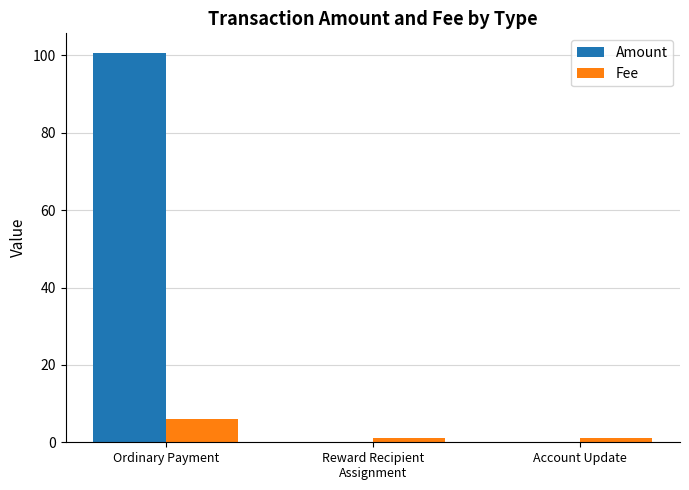

Which series has the widest spread of values?

Amount